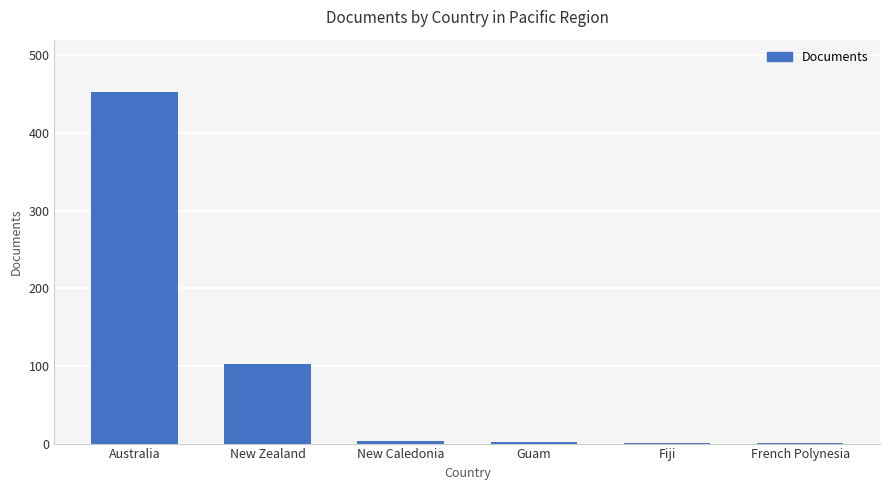

What is the ratio of the value at New Caledonia to the value at French Polynesia?

3.0